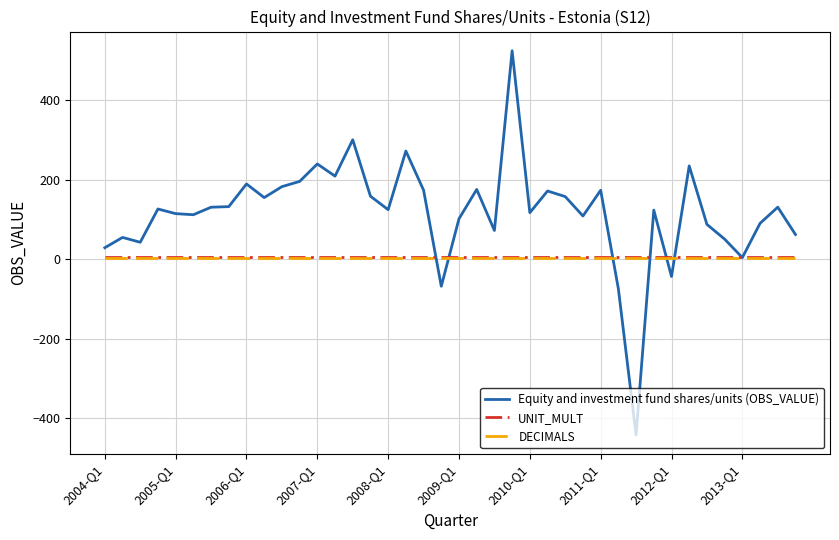

Which series has the widest spread of values?

Equity and investment fund shares/units (OBS_VALUE)